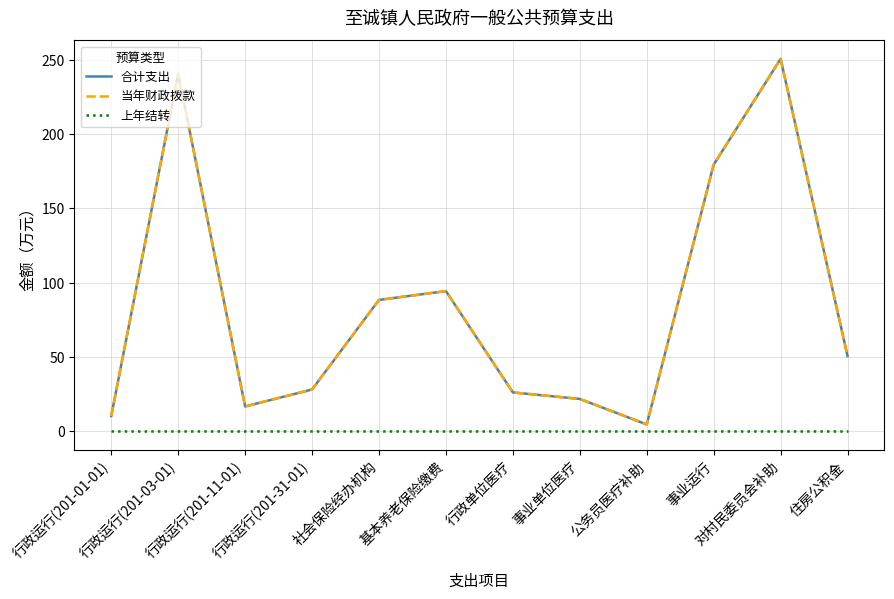

Is it true that 当年财政拨款 equals 363.7 at 行政运行(201-03-01)?

False